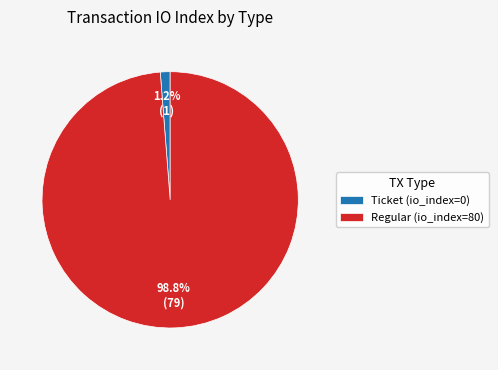

Which category has the biggest portion of the pie?

Regular (io_index=80)